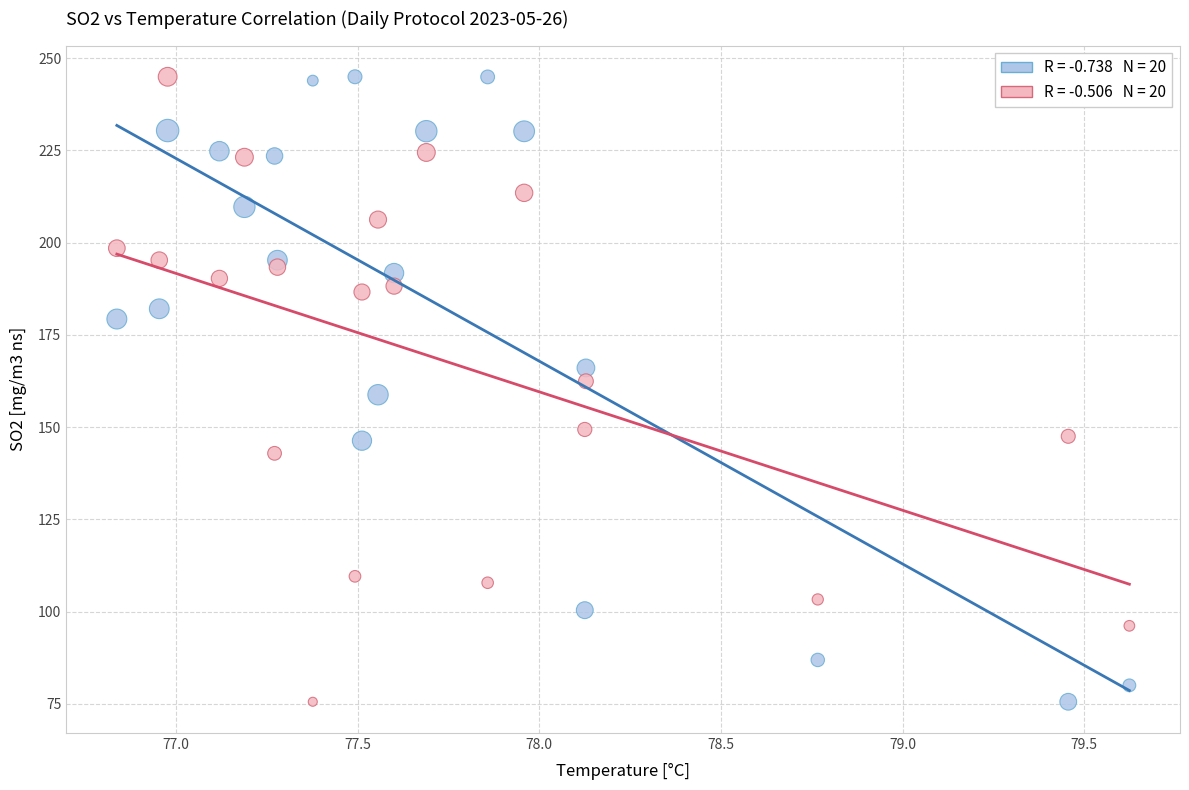

Across all data points, what is the range of X values (max minus min)?

2.8